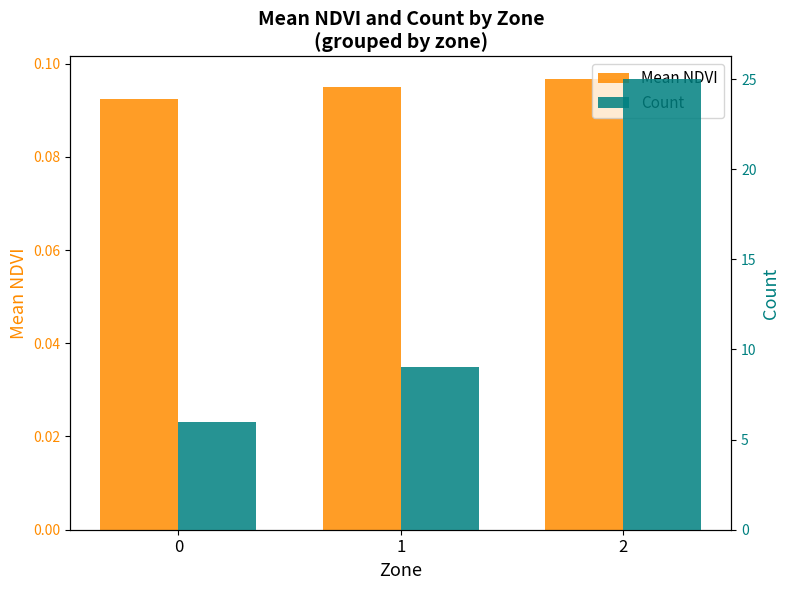

What is the difference between the maximum and minimum values in the Count series?

19.0